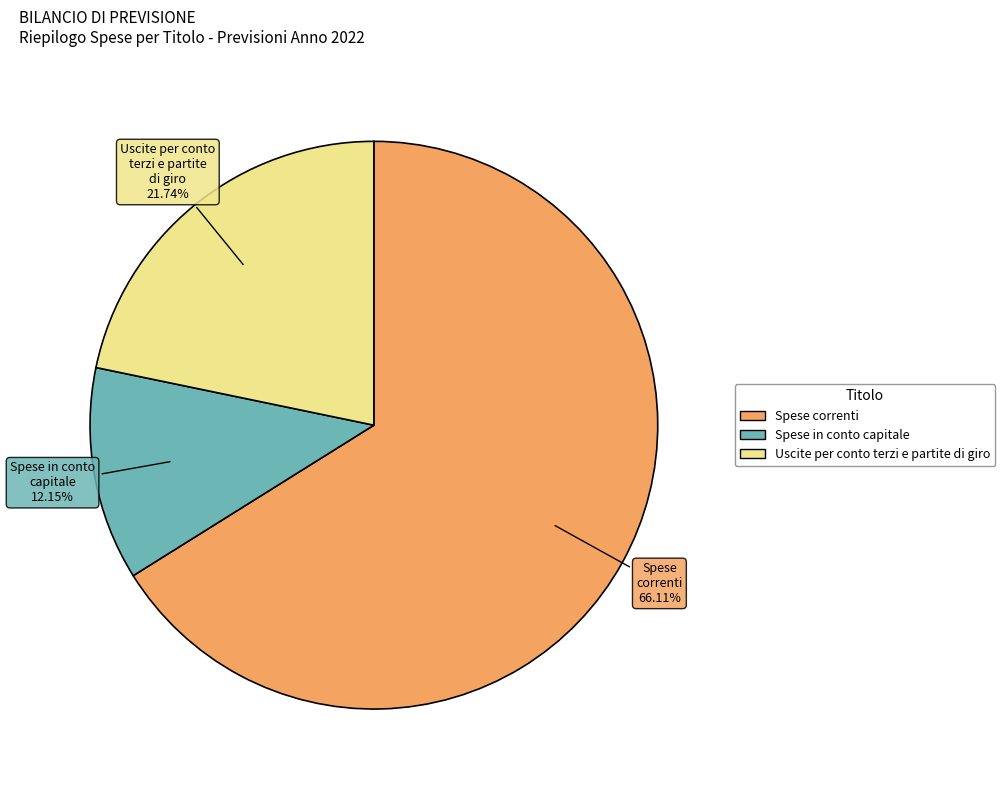

Which has a higher value, Spese correnti or Spese in conto capitale?

Spese correnti